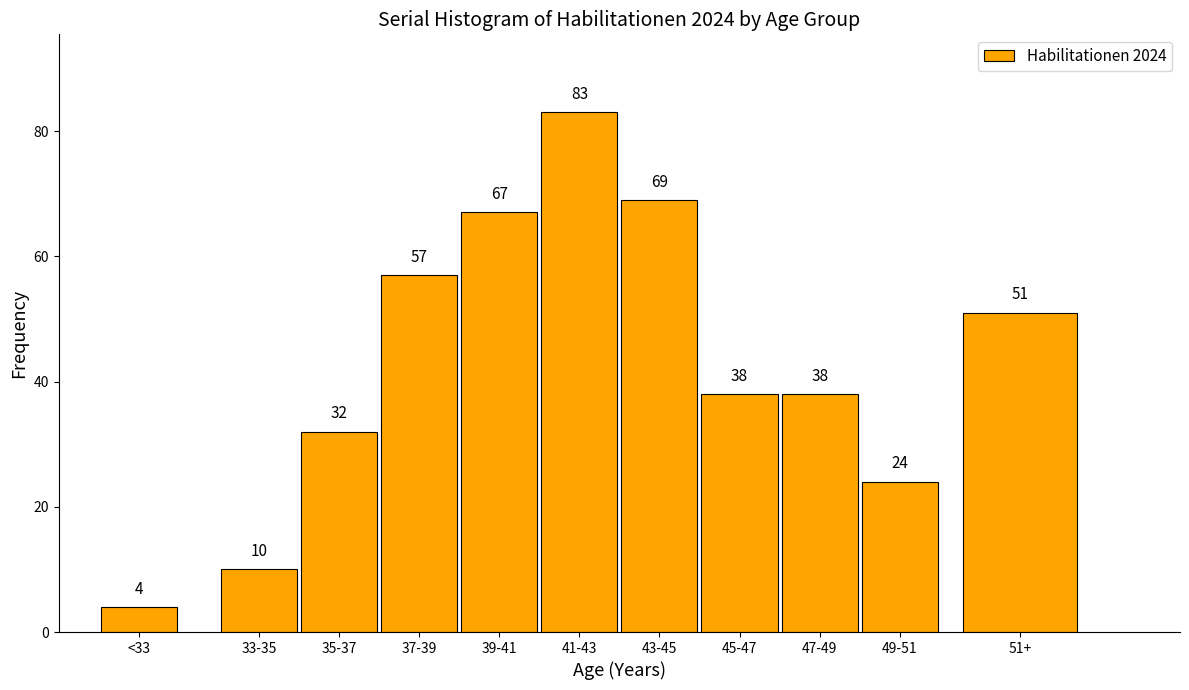

Reading right to left, transcribe all the data shown in this chart.

51	24	38	38	69	83	67	57	32	10	4